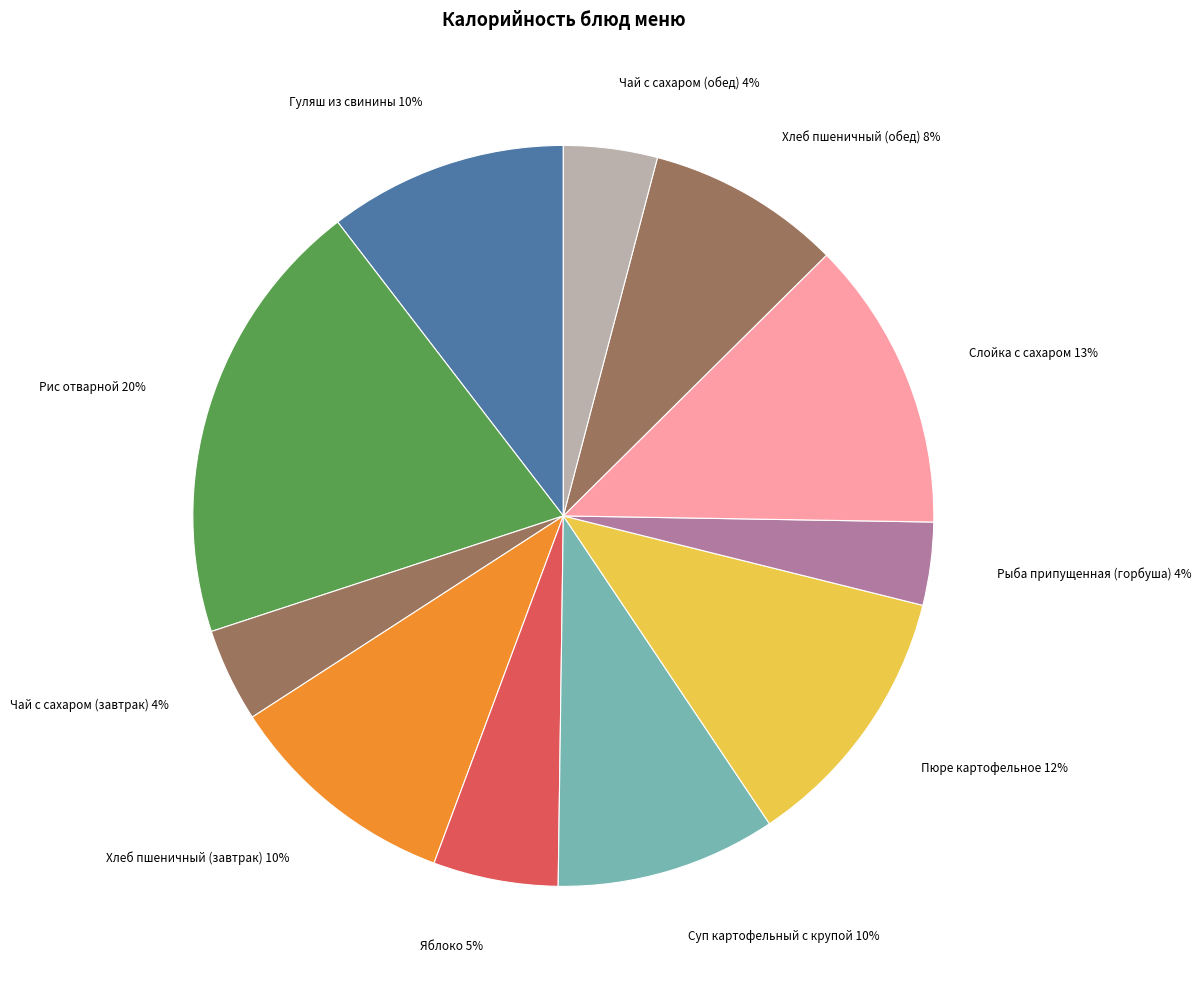

Is there a majority slice in this chart?

No